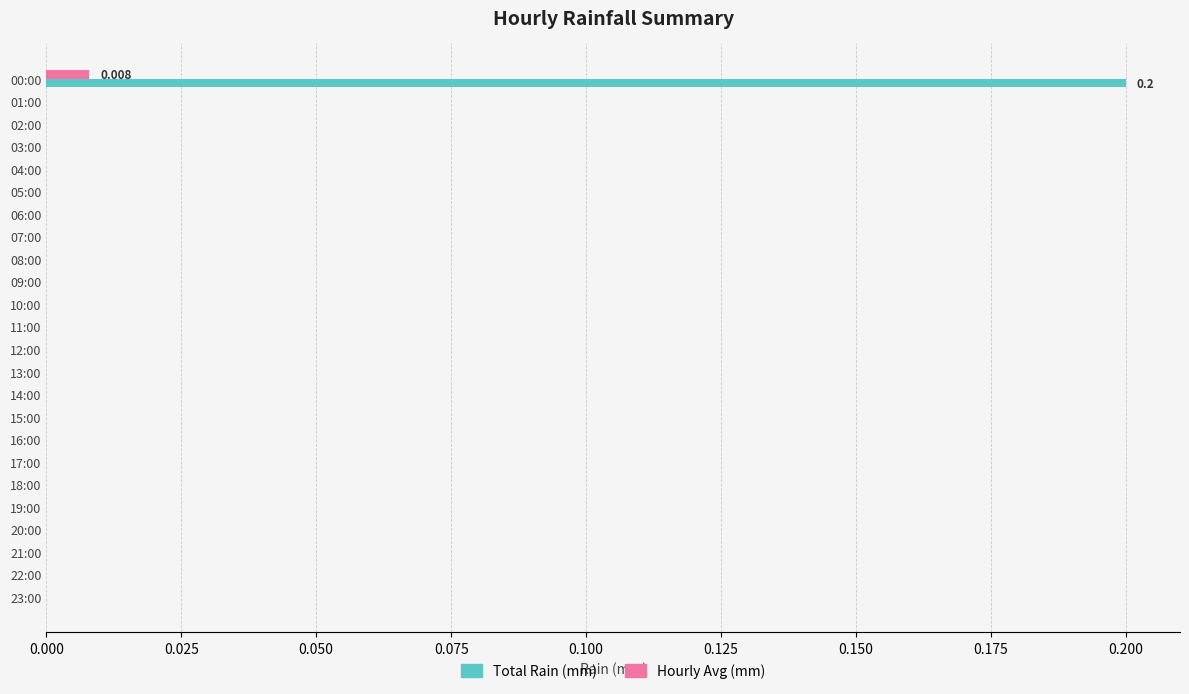

How many data points does each series have?

24